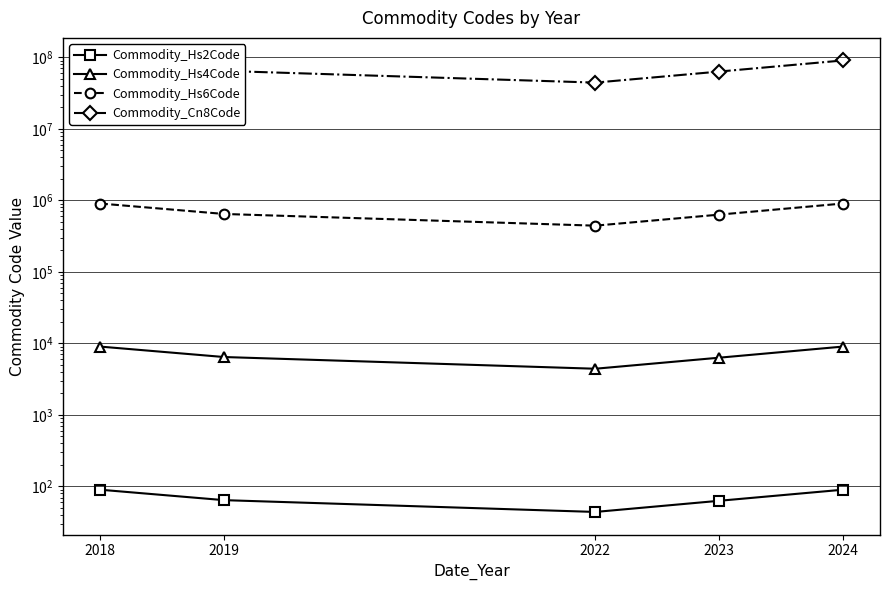

What is the average value of the Commodity_Hs6Code series?

704247.3